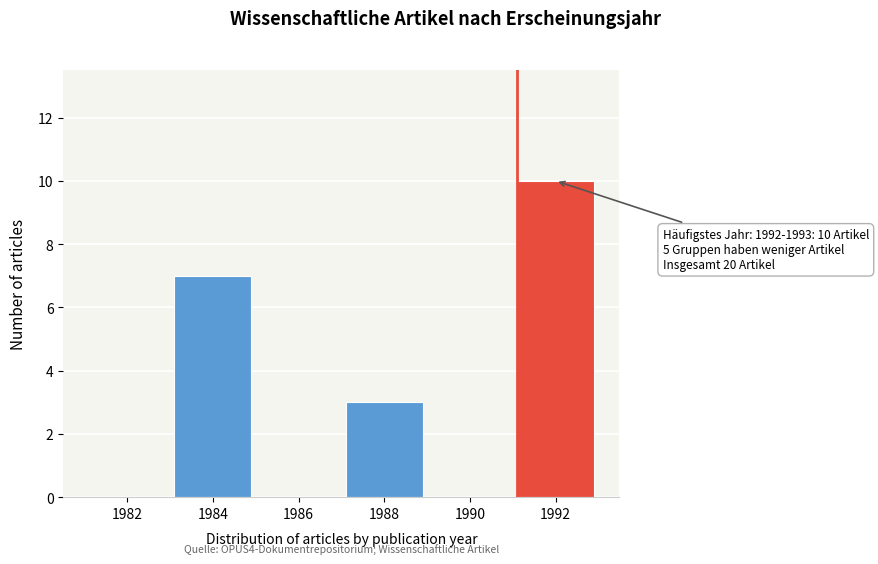

Reading right to left, what are all the values shown in this chart?

1992=10	1990=0	1988=3	1986=0	1984=7	1982=0